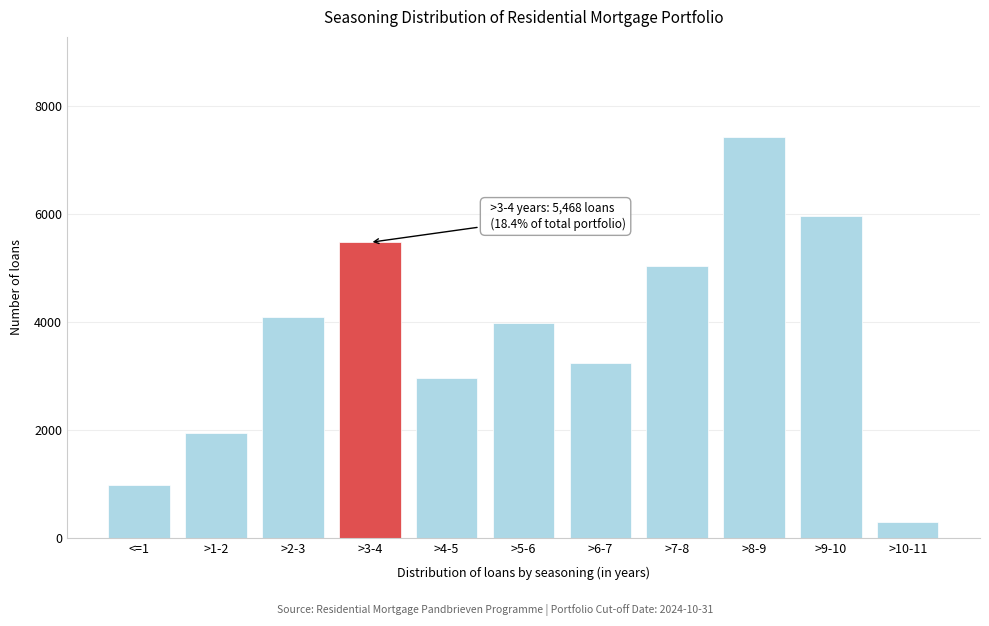

Reading left to right, extract all data points from this chart.

985	1948	4095	5468	2965	3970	3235	5040	7418	5949	300